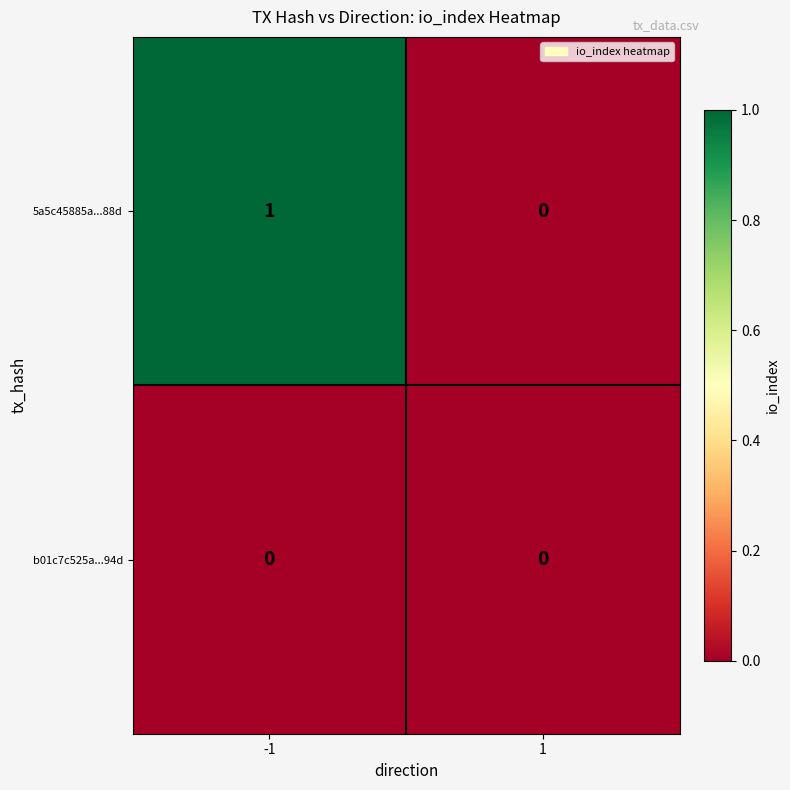

How many series are shown in this chart?

2